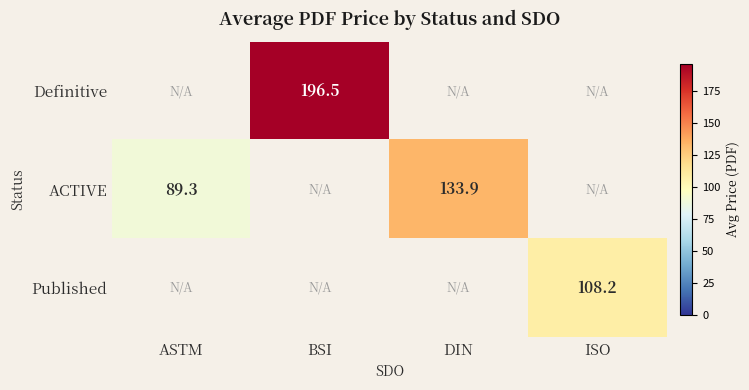

Is the value of Published at DIN greater than the value of ACTIVE at BSI?

No